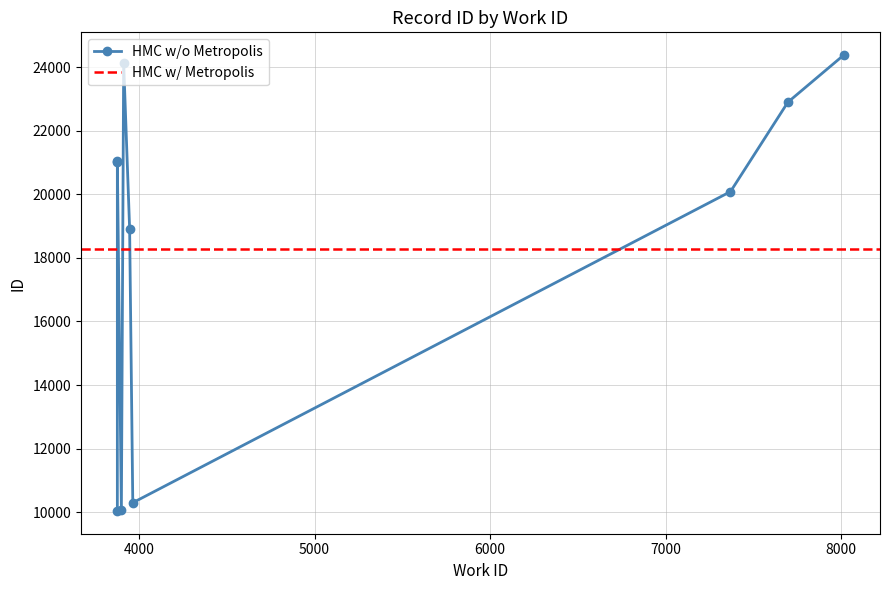

Between 8015 and 3876, which is larger?

8015